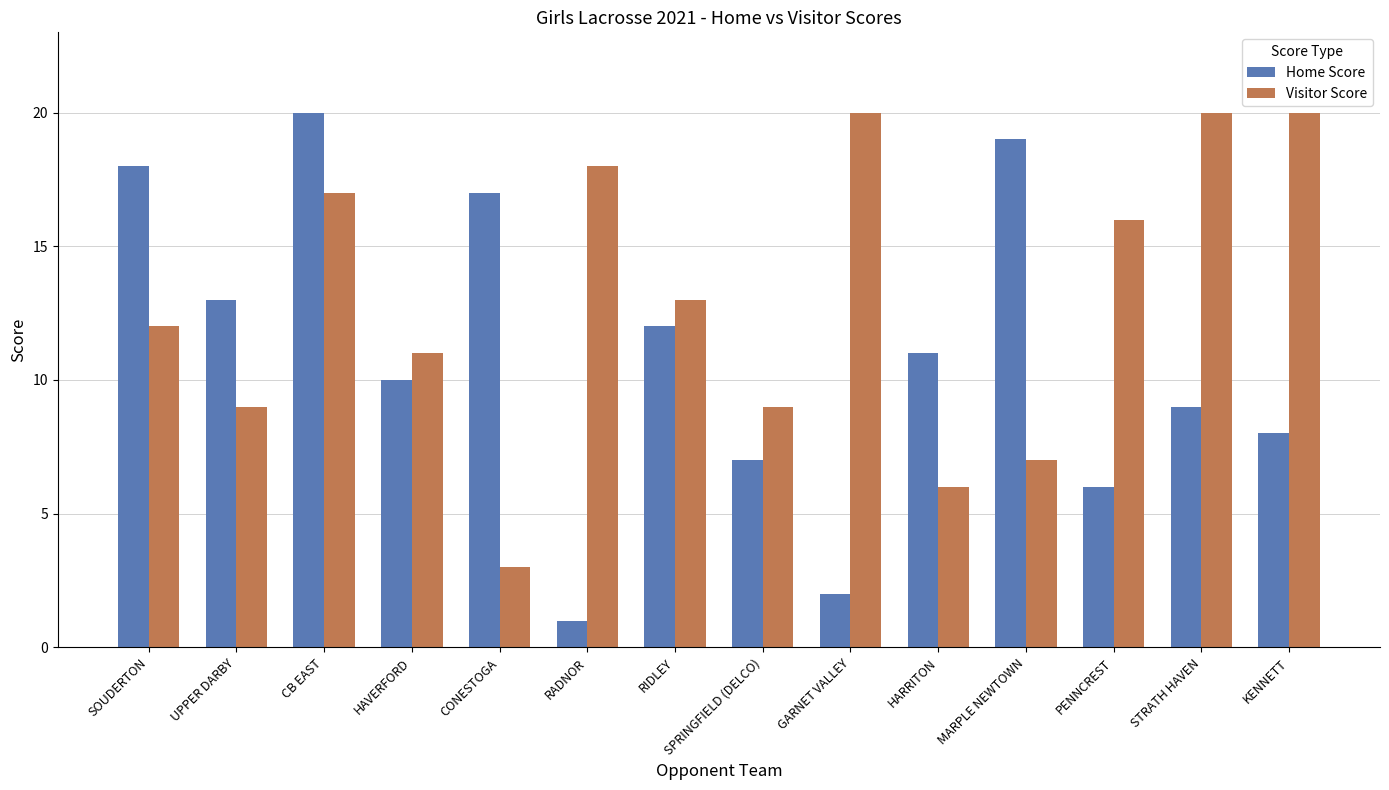

What is the sum of the Visitor Score values at PENNCREST and HAVERFORD?

27